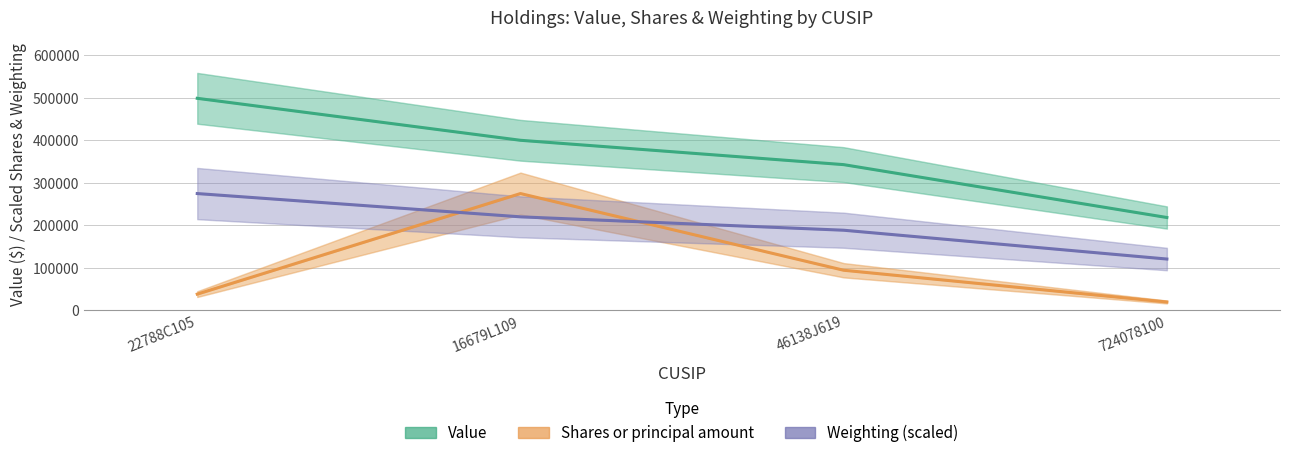

The Weighting (scaled) series shows 219542.4 at 16679L109. True or false?

True